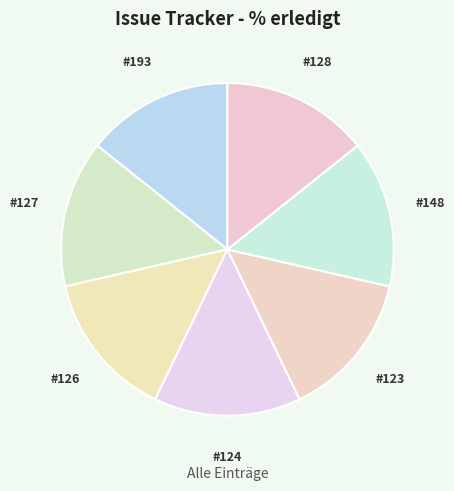

Is there any slice that represents more than half of the pie?

No